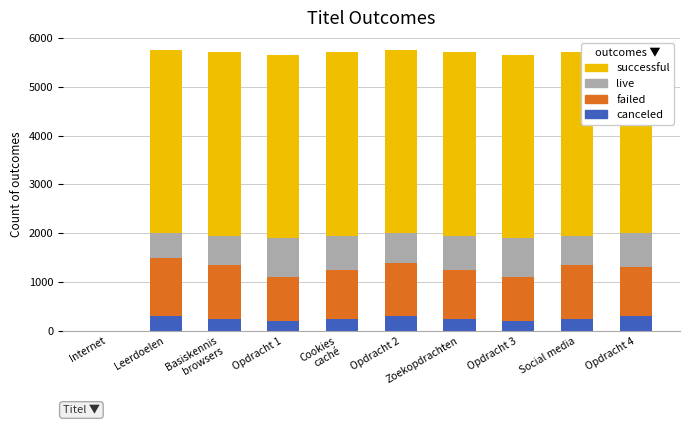

What is the total value across all series at Opdracht 2?

5756